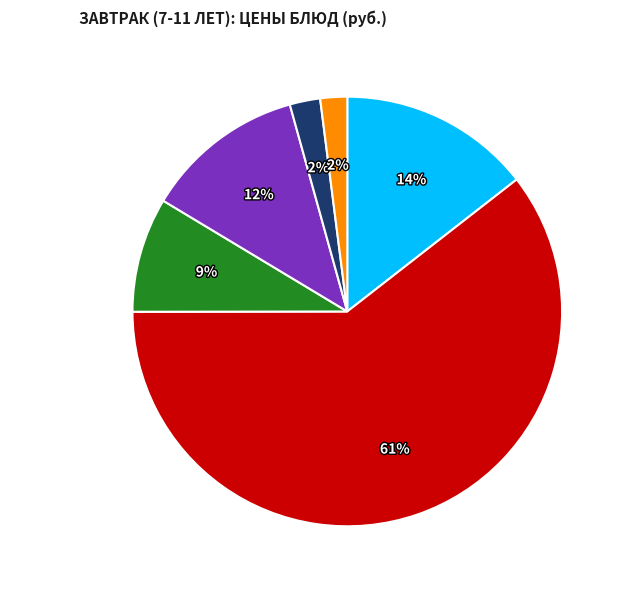

Which slice is the largest?

Гуляш